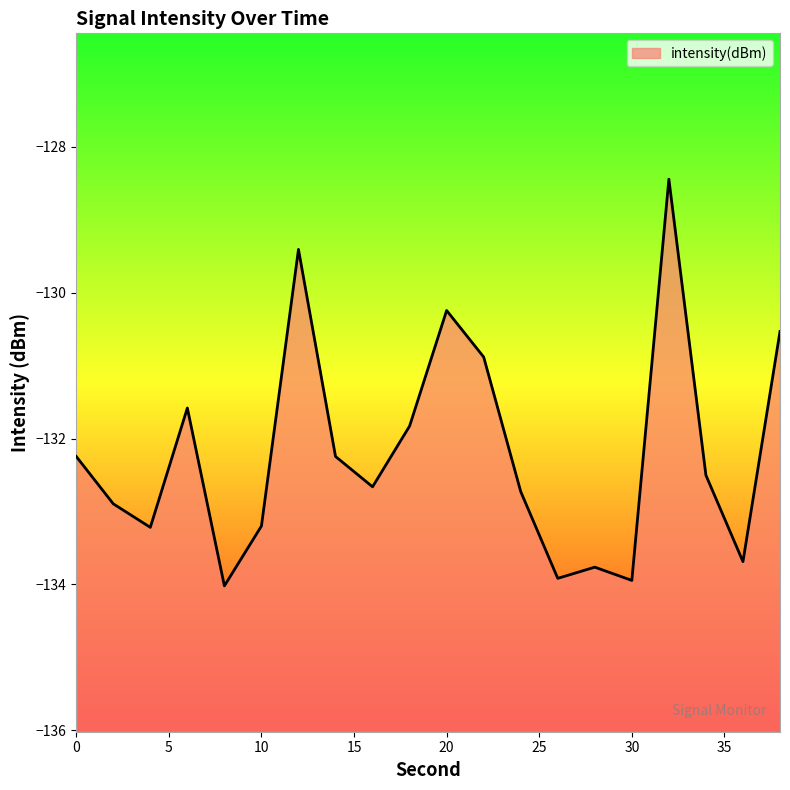

Where is the data nearest to the value -131?

22